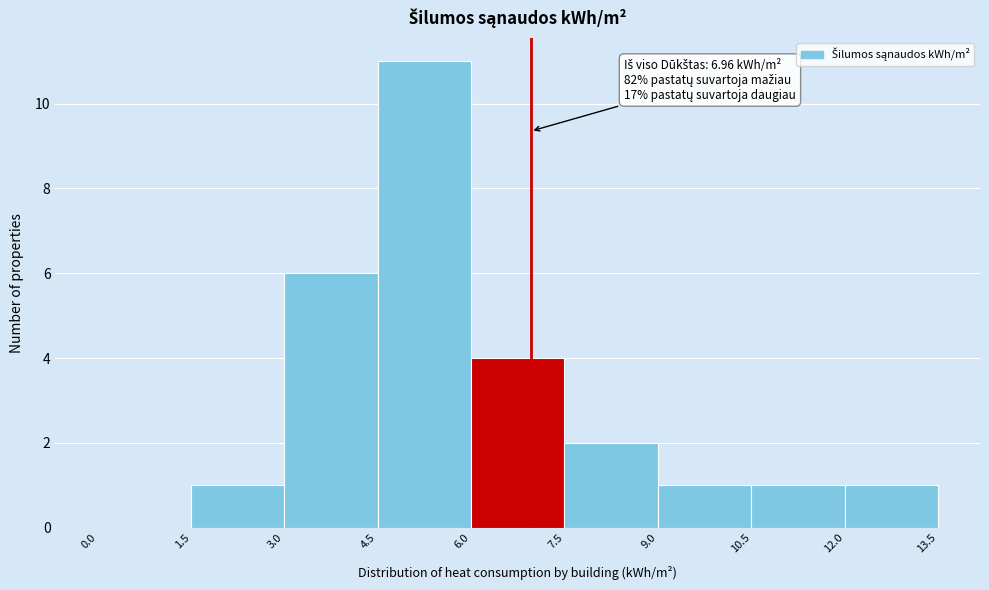

Which range on the x-axis has the tallest bar?

4.5 to 6.0